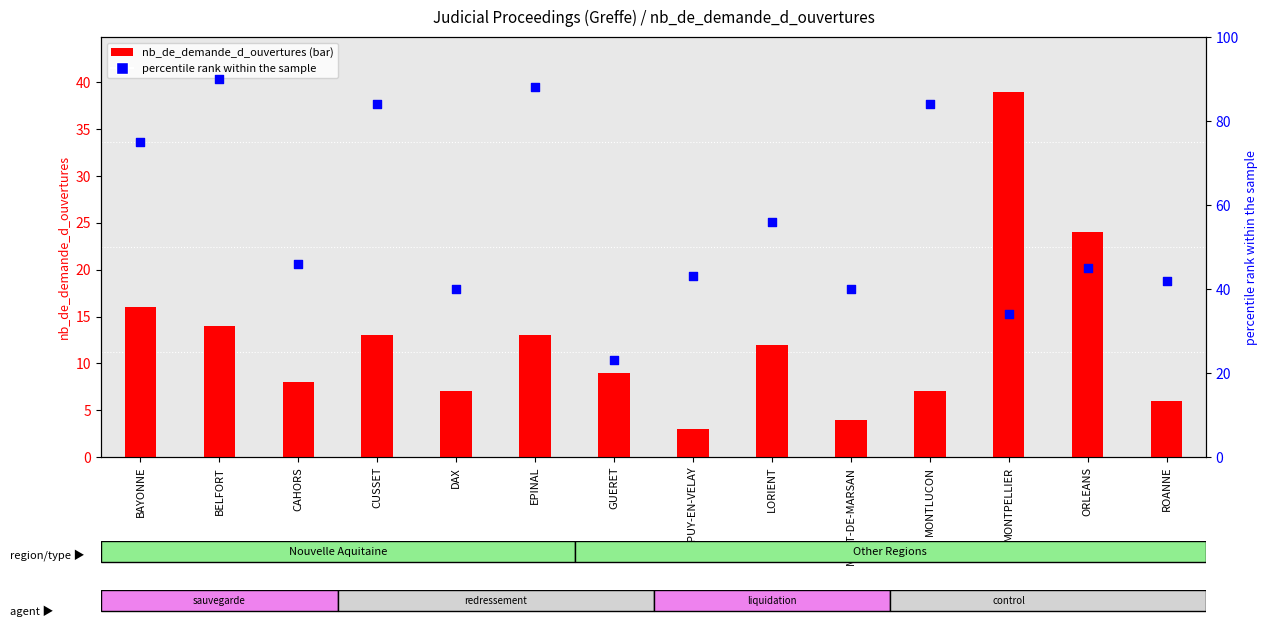

What are all the series names shown in the legend?

nb_de_demande_d_ouvertures, percentile rank within the sample